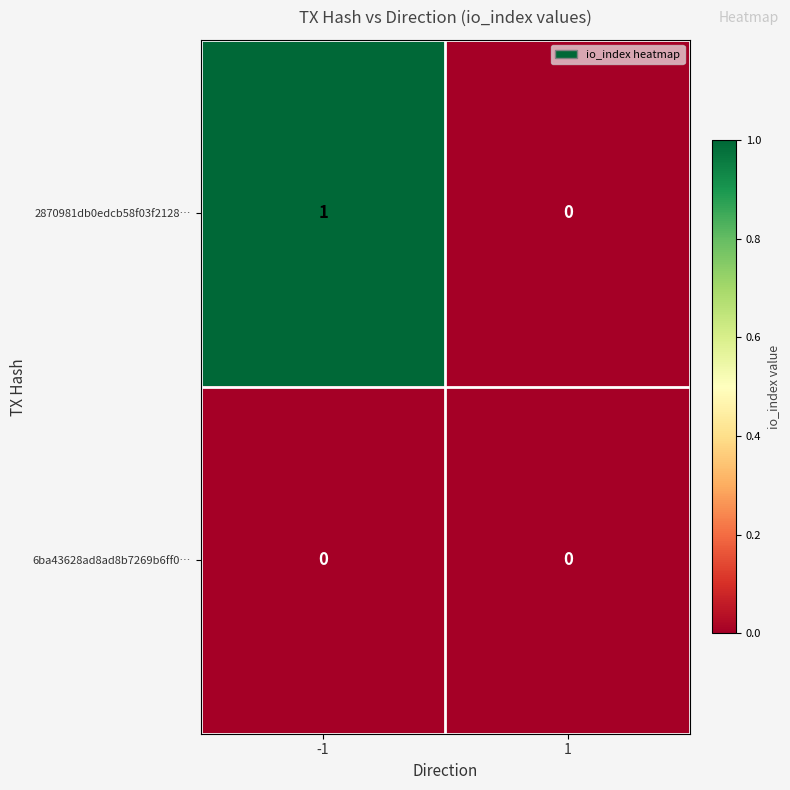

Which series has the largest total across all categories?

2870981db0edcb58f03f2128…